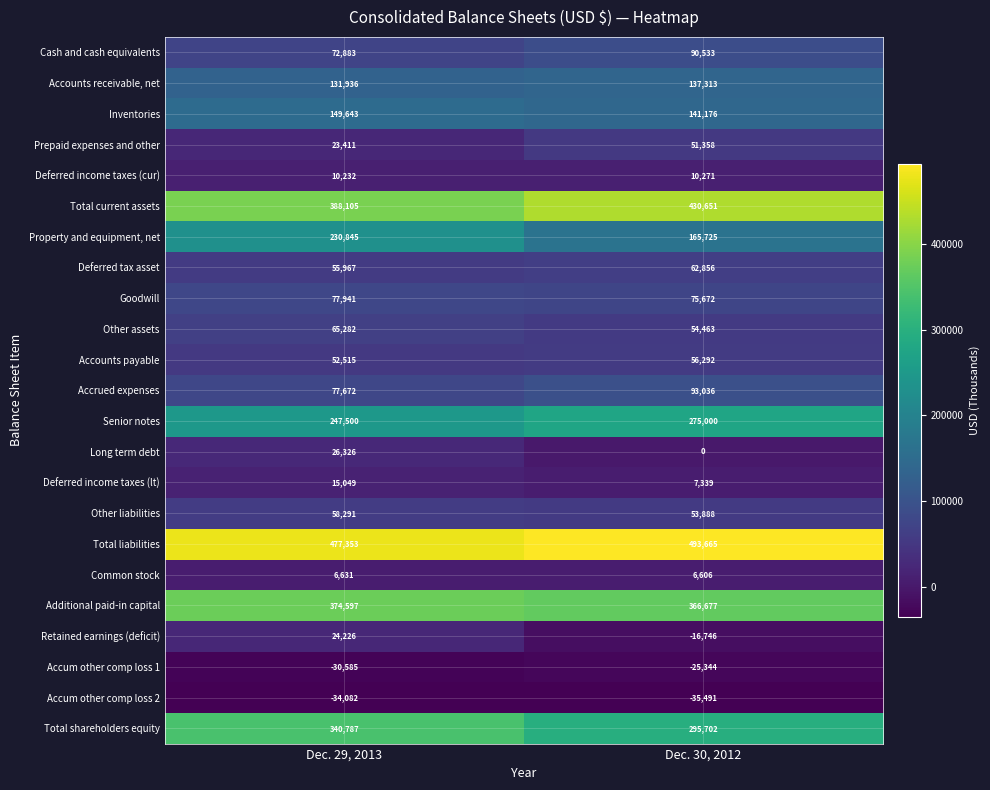

What is the smallest value displayed?

-35491